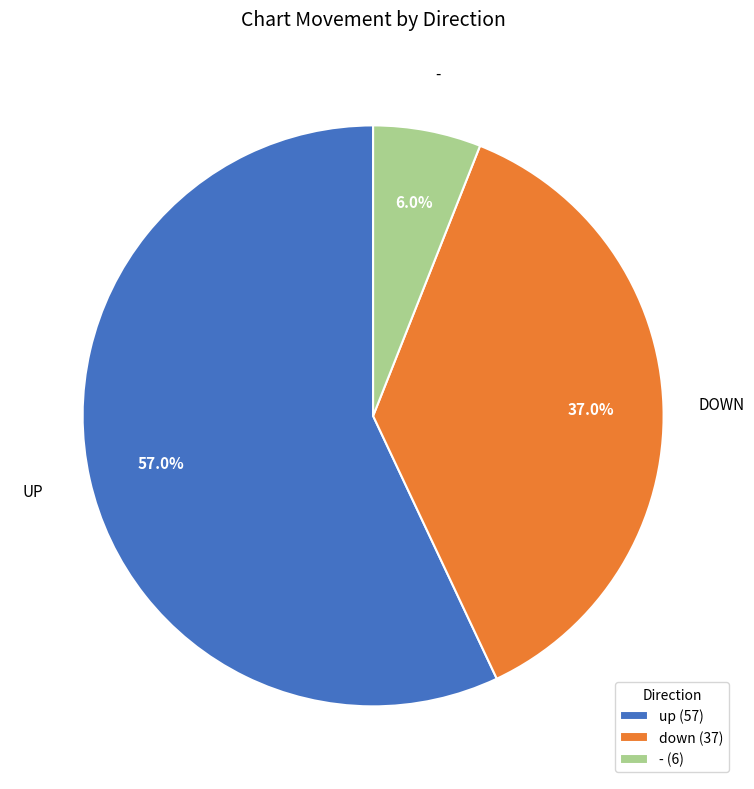

What percentage is the - slice, to the nearest percent?

6%